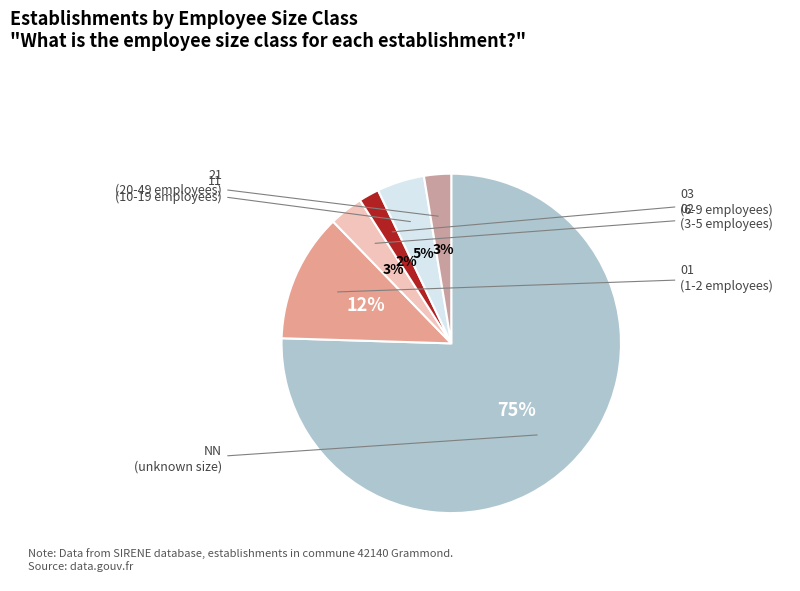

How many segments does this pie chart have?

6